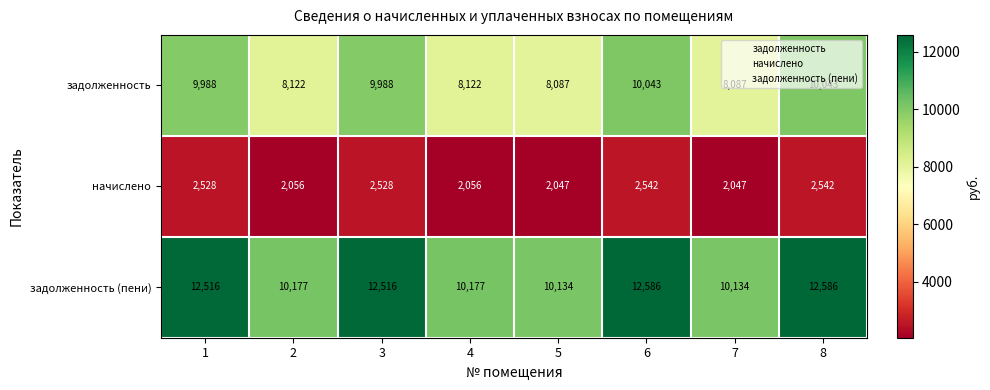

At 5, list the series in order from largest to smallest.

задолженность (пени), задолженность, начислено